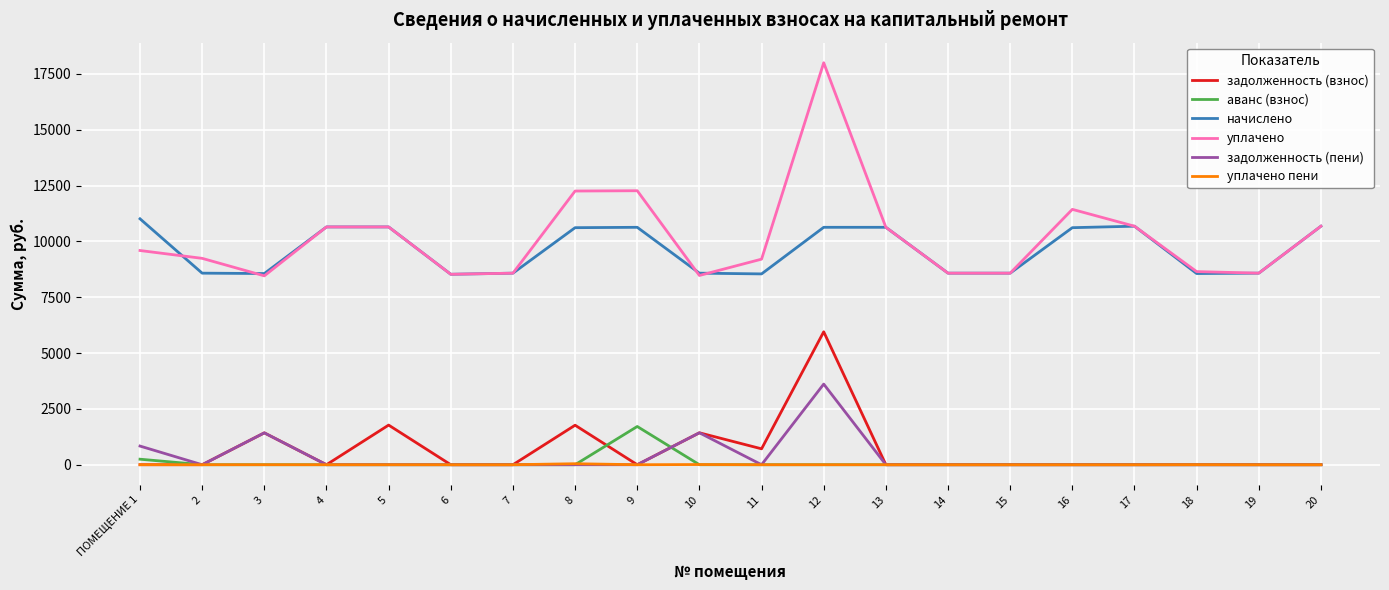

Is the value of задолженность (взнос) at 8 greater than the value of уплачено at 20?

No